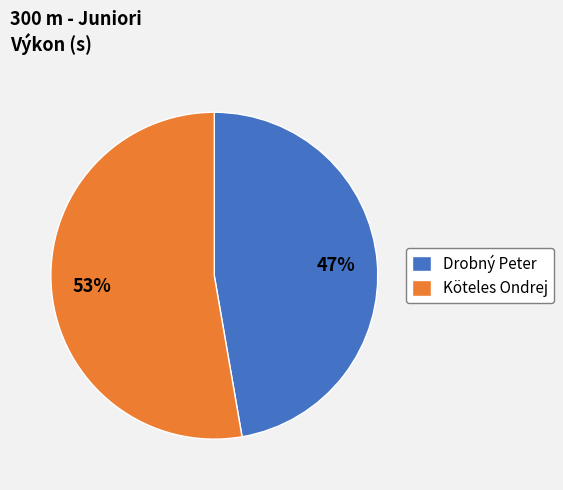

Which category has the smallest portion of the pie?

Drobný Peter